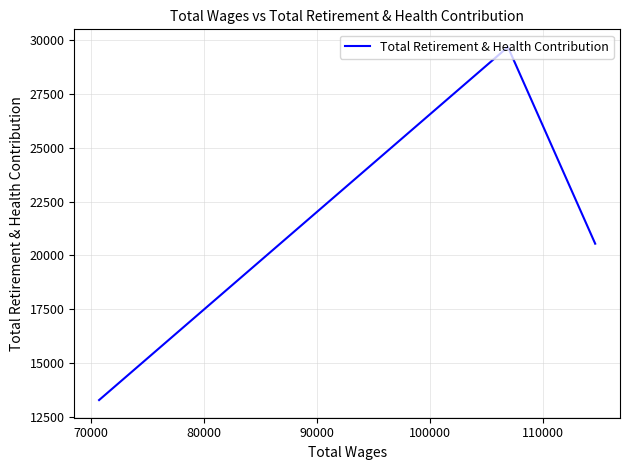

How many distinct data groups are displayed?

1